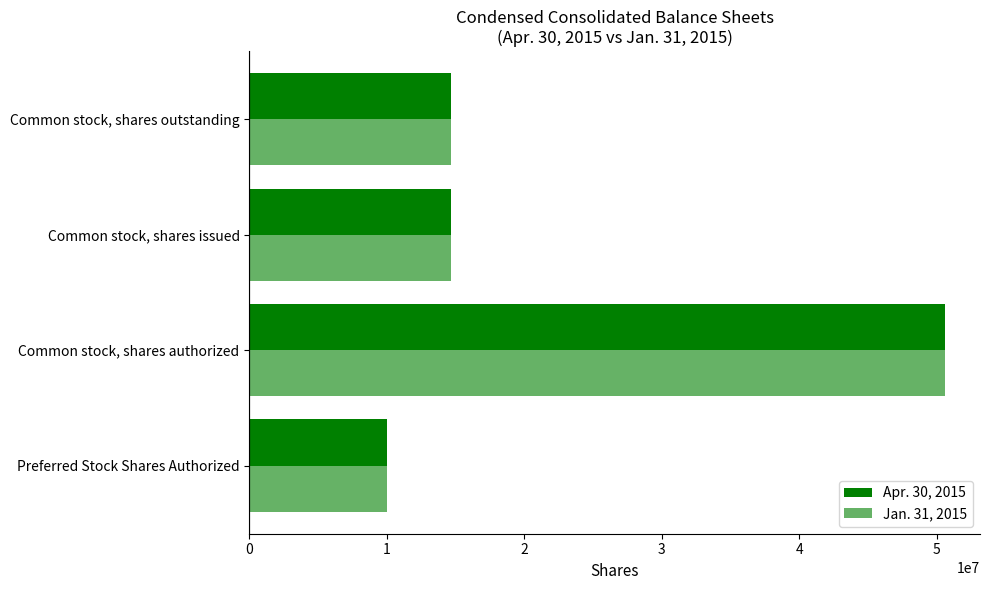

Reading right to left, extract all data points from this chart.

Apr. 30, 2015: 14644165	14644165	50625000	10000000
Jan. 31, 2015: 14684165	14684165	50625000	10000000